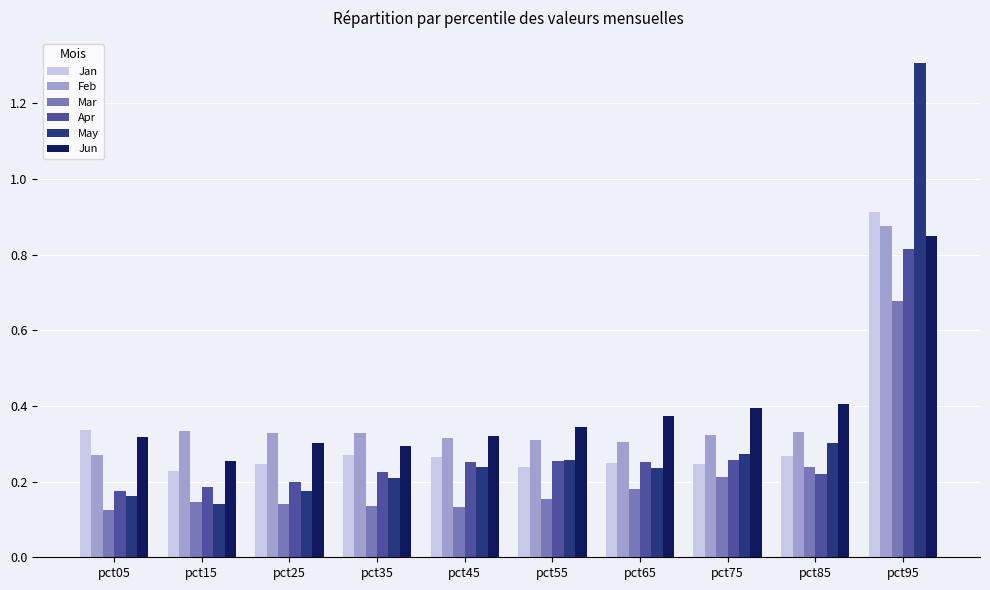

What is the total value across all series at pct45?

1.5